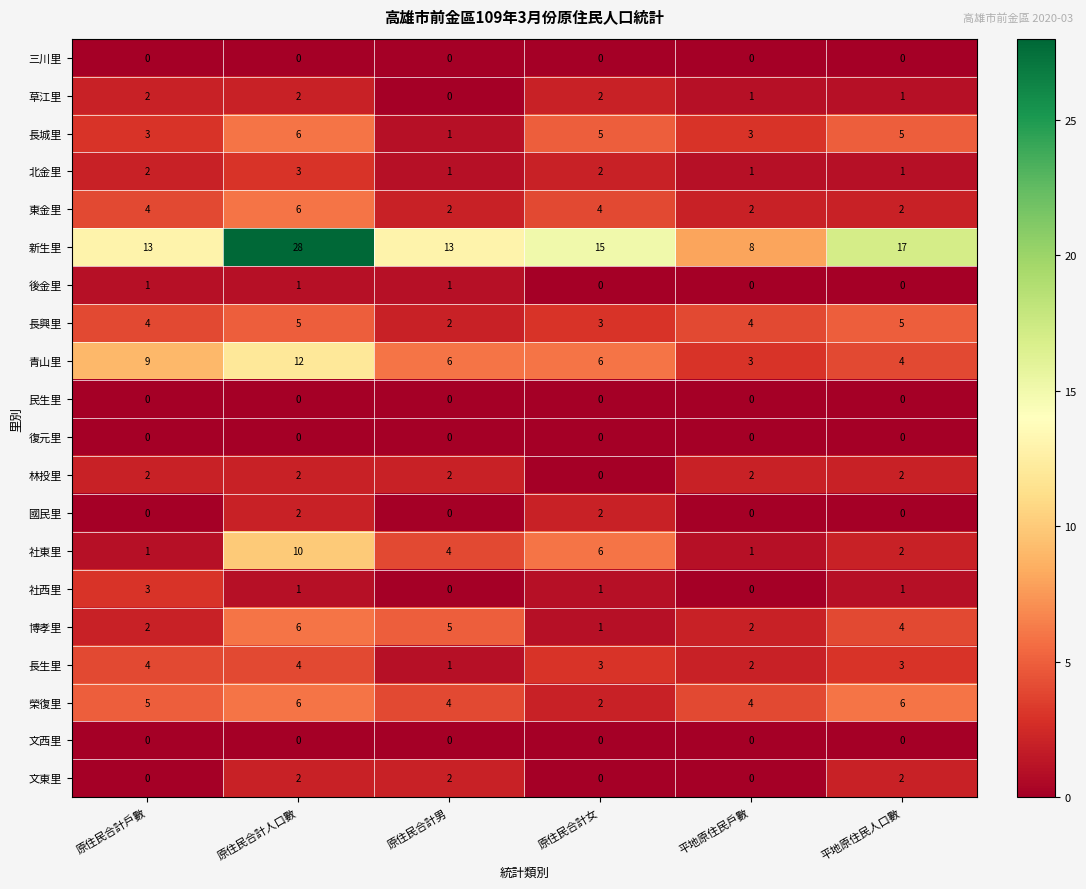

At how many categories does at least one series exceed 9?

5